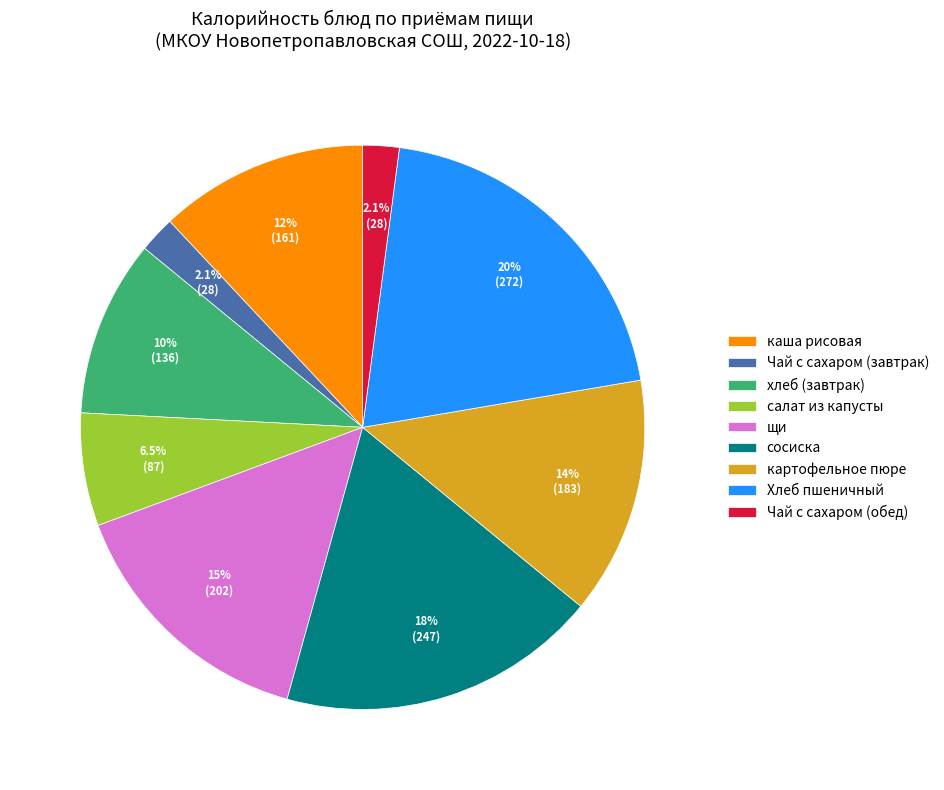

To the nearest percent, what is the difference between the largest and smallest slice percentages?

18%